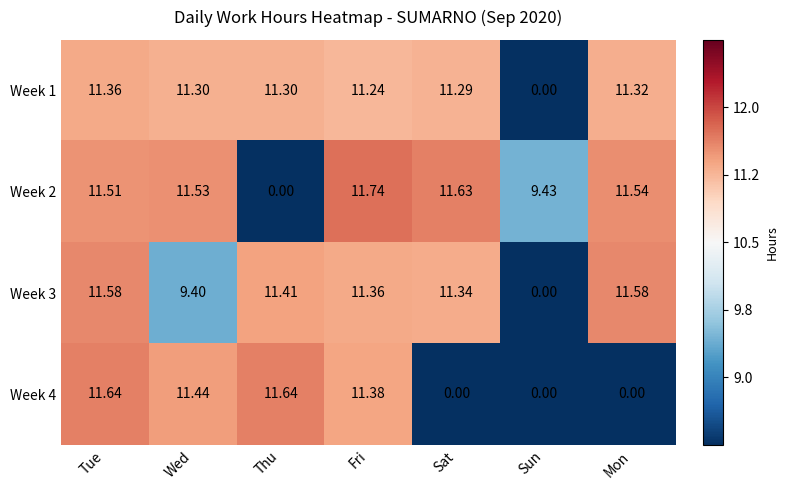

At which label does Week 1 reach its peak?

Tue